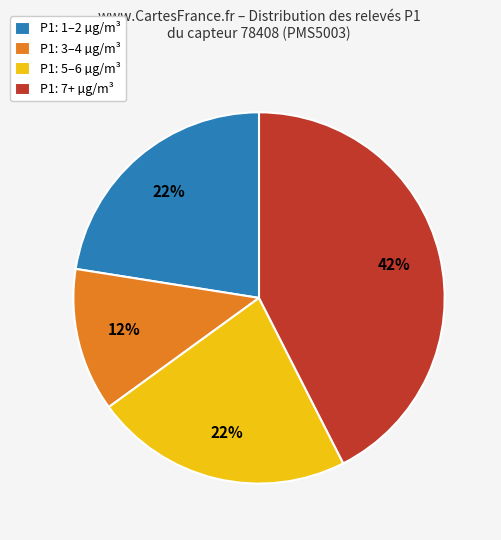

Which has a higher value, P1: 3–4 µg/m³ or P1: 5–6 µg/m³?

P1: 5–6 µg/m³